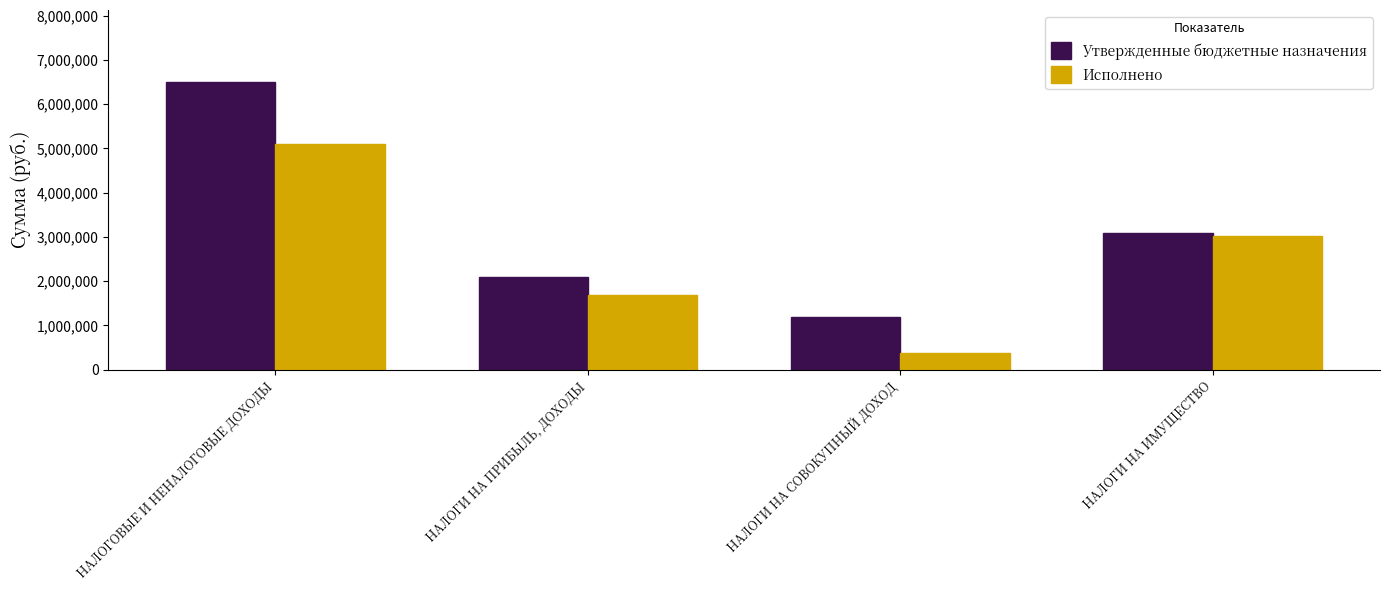

Is it true that Исполнено equals 3027764.9 at НАЛОГИ НА ИМУЩЕСТВО?

True